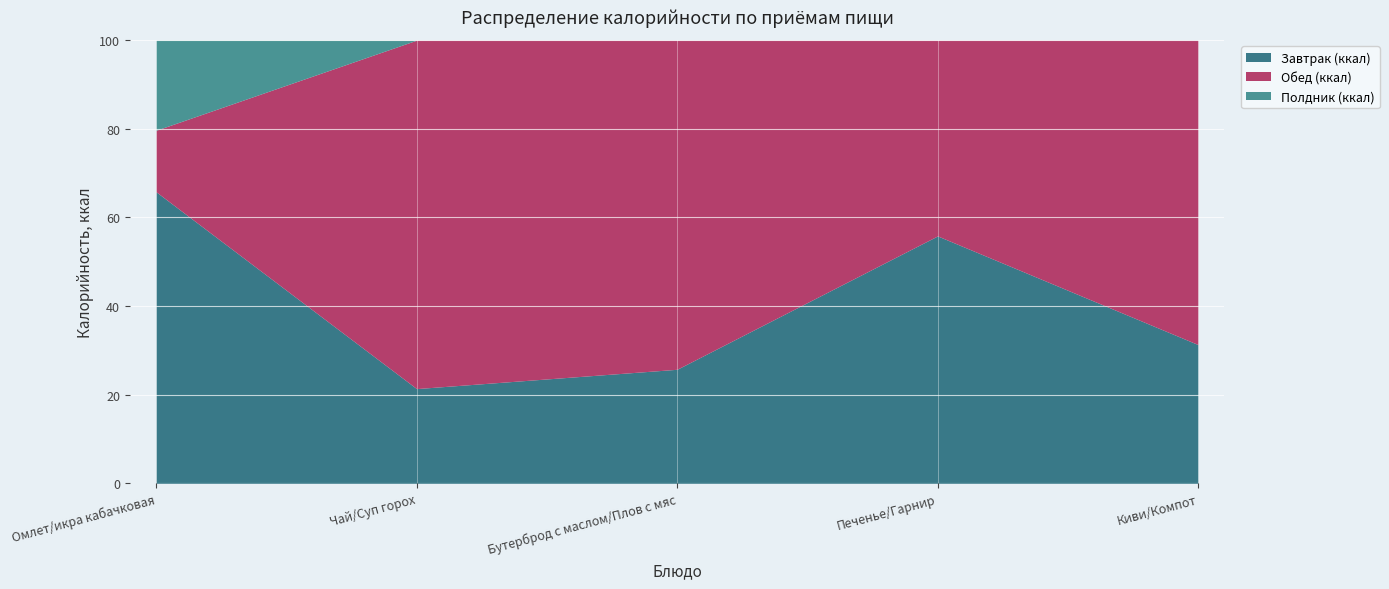

Where do Полдник (ккал) and Обед (ккал) first cross each other?

Омлет/икра кабачковая and Чай/Суп горох